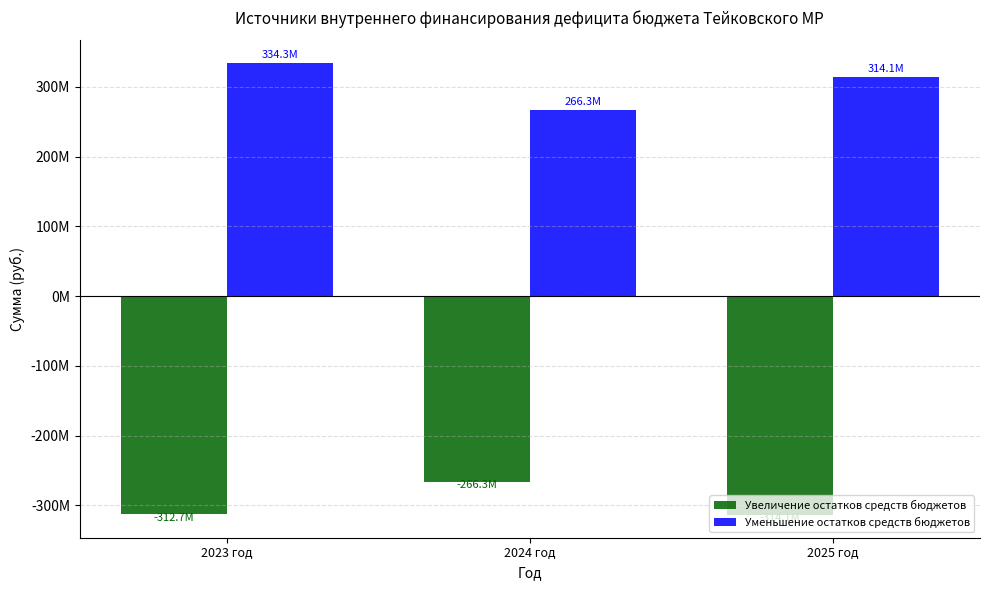

Where is Увеличение остатков средств бюджетов nearest to the value -290229038?

2023 год